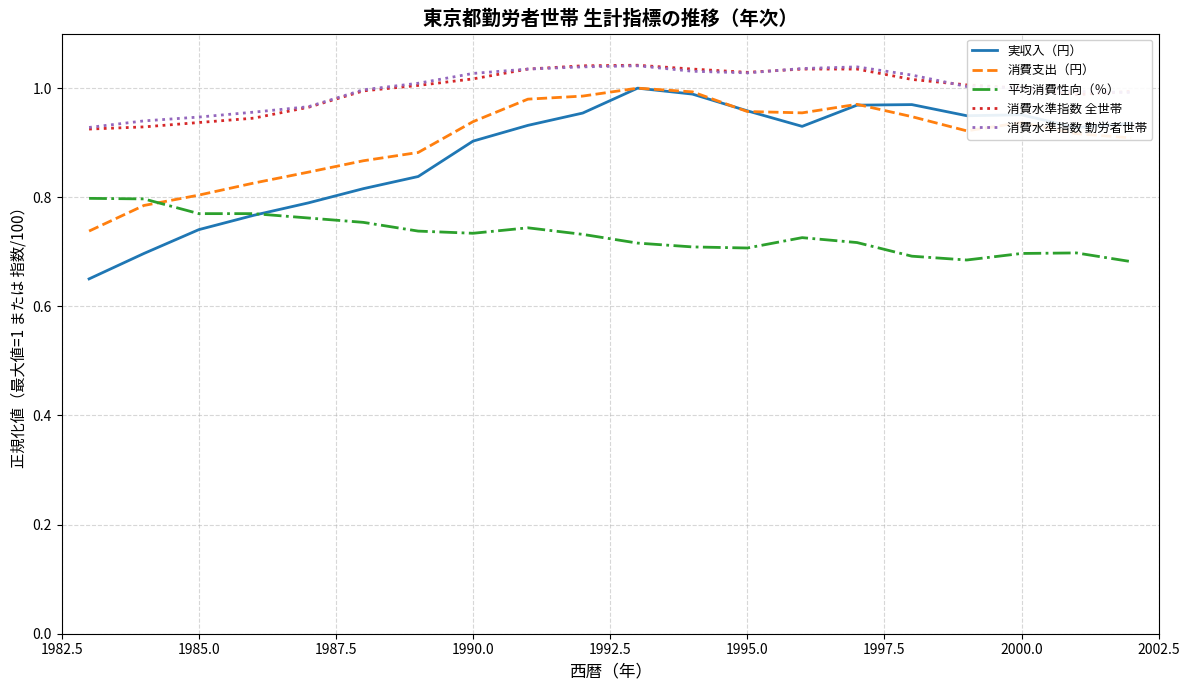

True or false: 消費支出（円） and 消費水準指数 勤労者世帯 intersect in this chart.

False